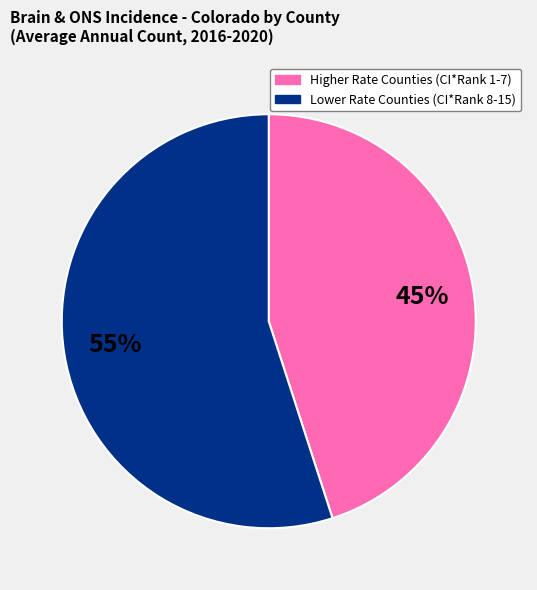

Count the number of slices in the pie.

2